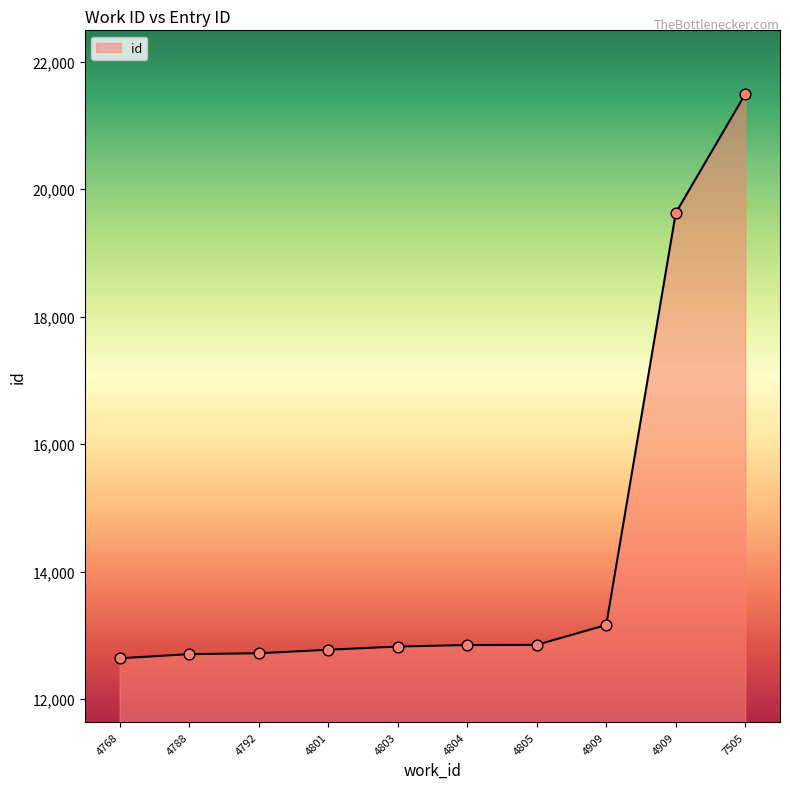

How many lines are shown in the chart?

1